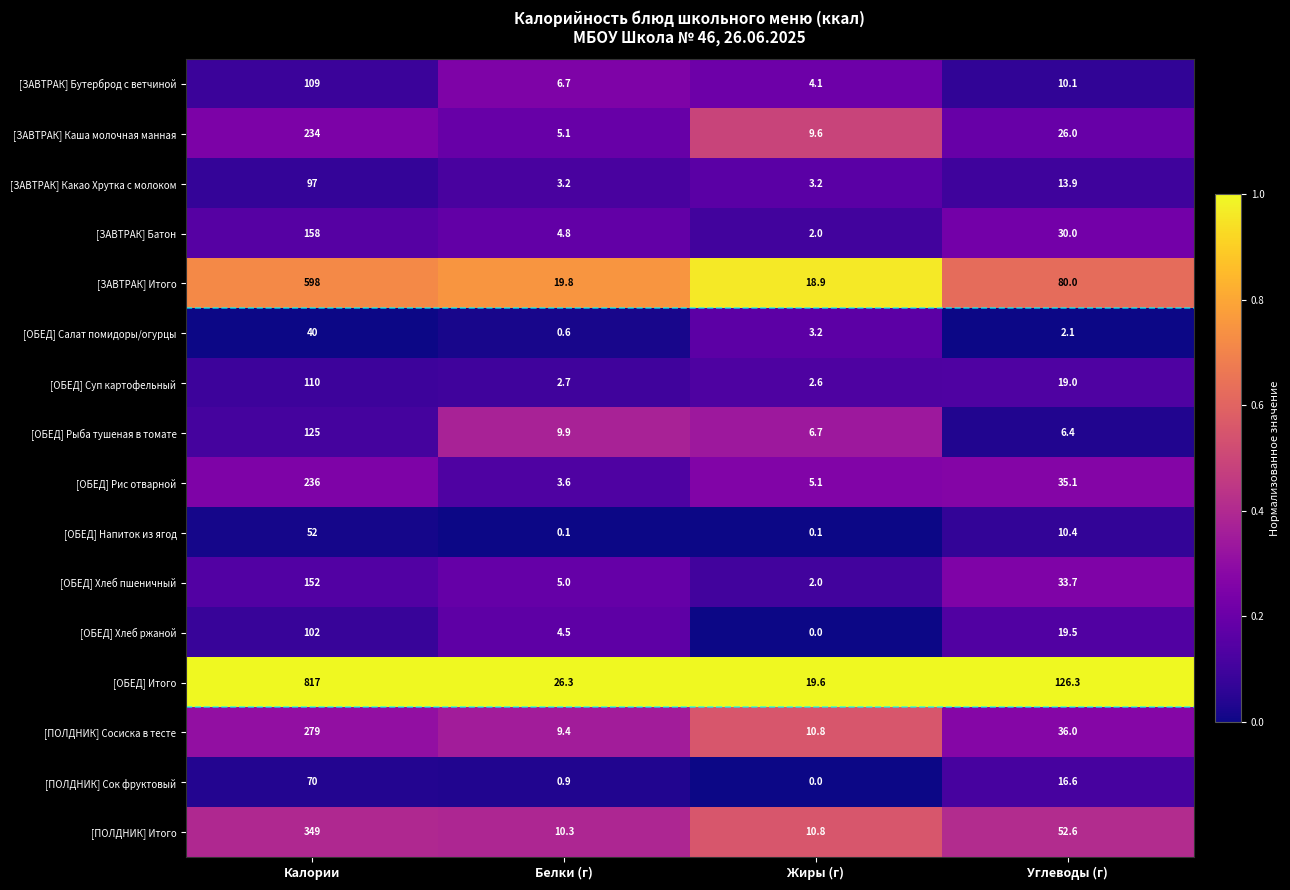

At which label is [ЗАВТРАК] Батон closest to 80?

Углеводы (г)